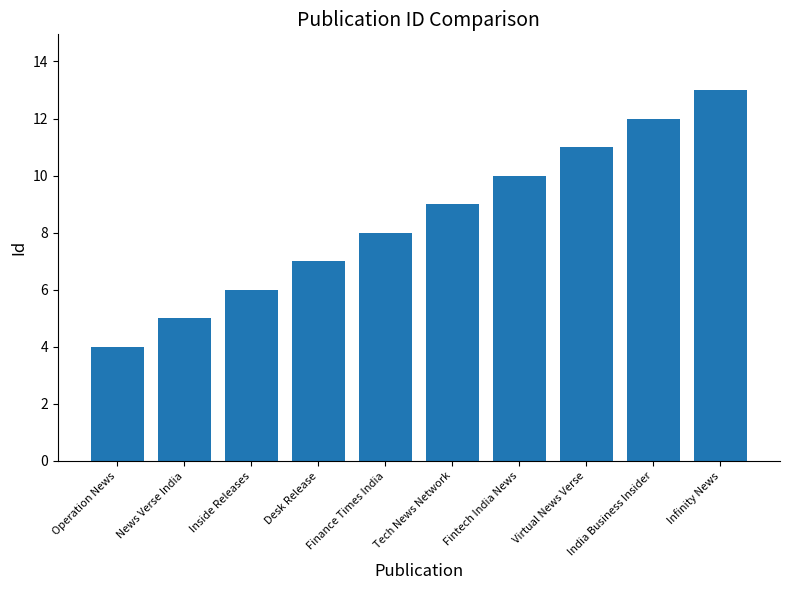

How many categories are shown in the chart?

10